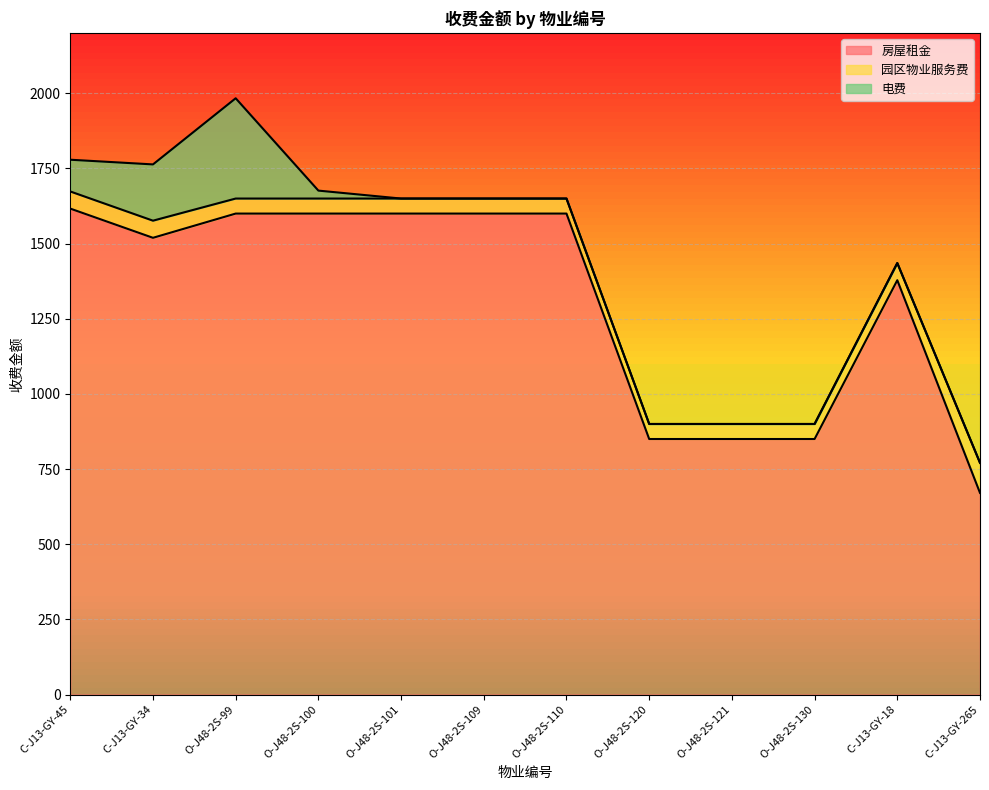

How many 园区物业服务费 values are between 50 and 57?

11